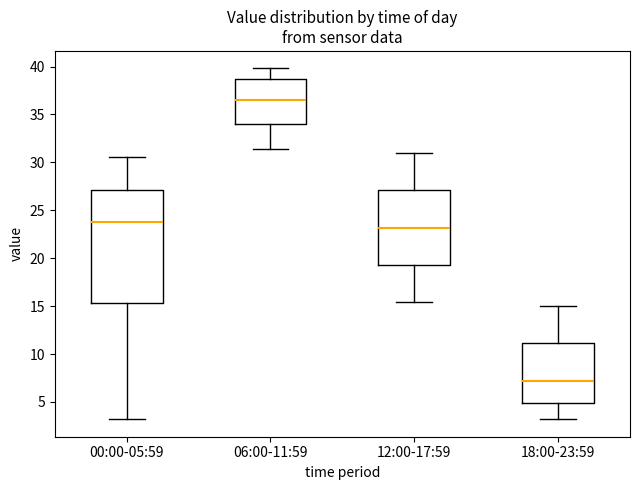

Comparing the boxes themselves (not the whiskers), which one is the tallest?

00:00-05:59